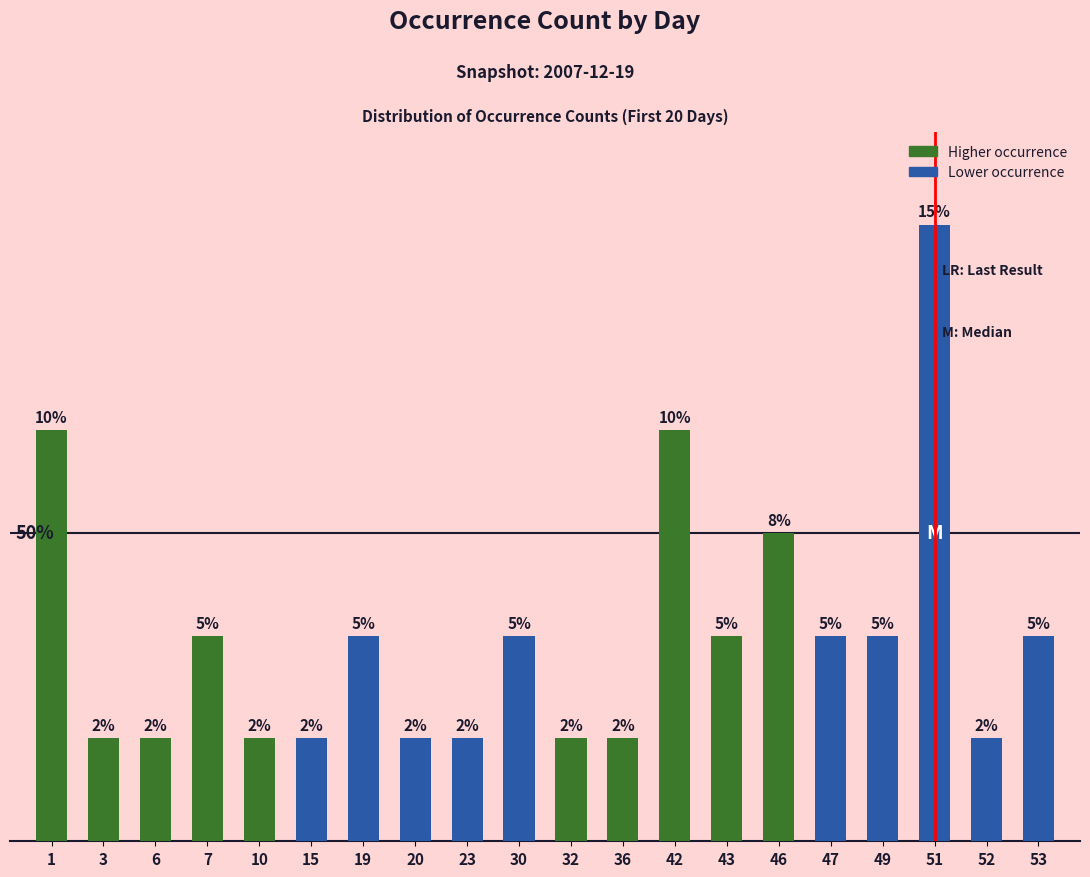

Is it true that the value at 36 is 2?

False